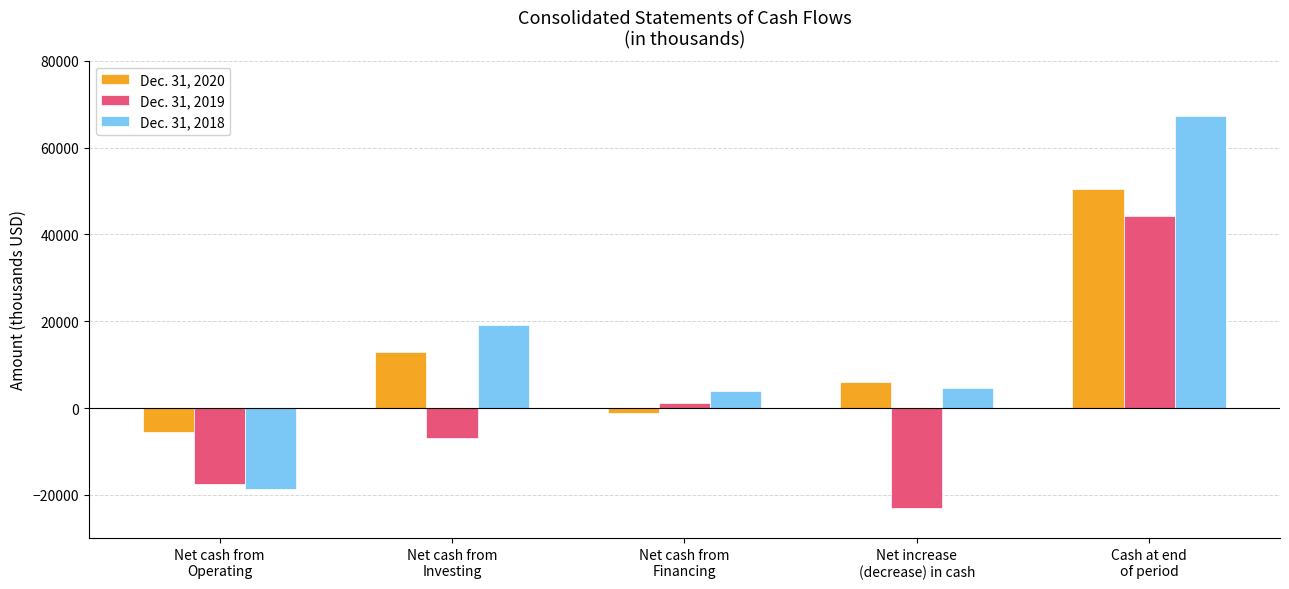

List the series in order of their peak value, highest first.

Dec. 31, 2018, Dec. 31, 2020, Dec. 31, 2019